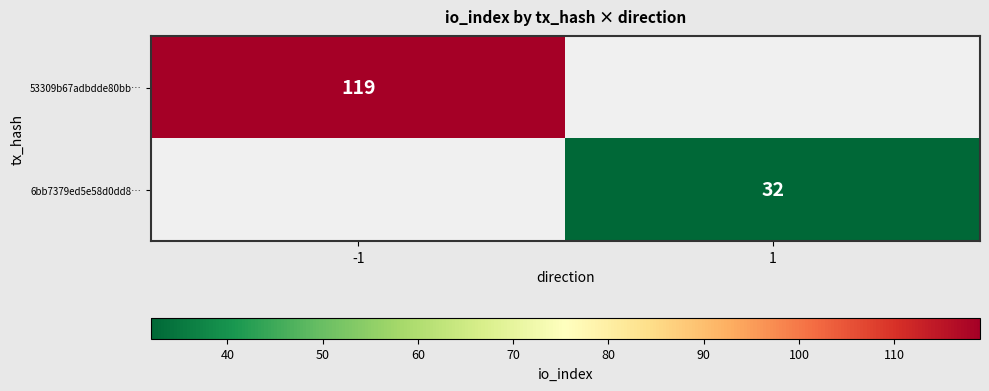

Is the value of 53309b67adbdde80bb… at -1 greater than the value of 6bb7379ed5e58d0dd8… at 1?

Yes